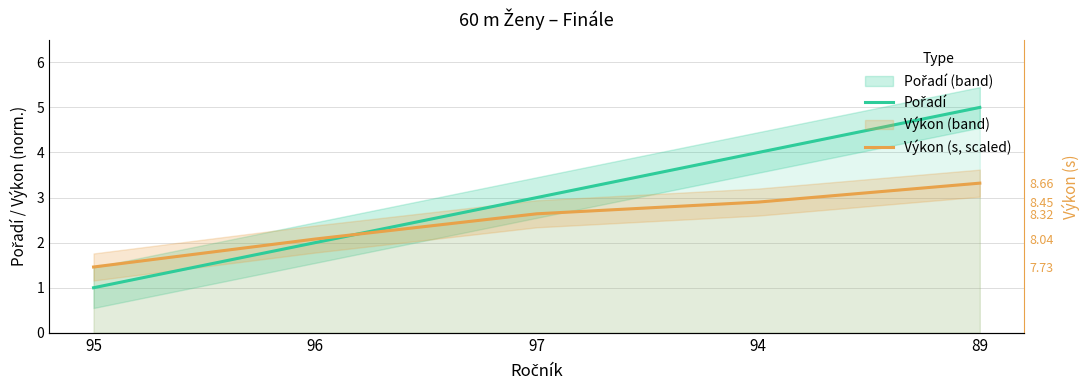

At 96, list the series in order from largest to smallest.

Výkon (s, scaled), Pořadí